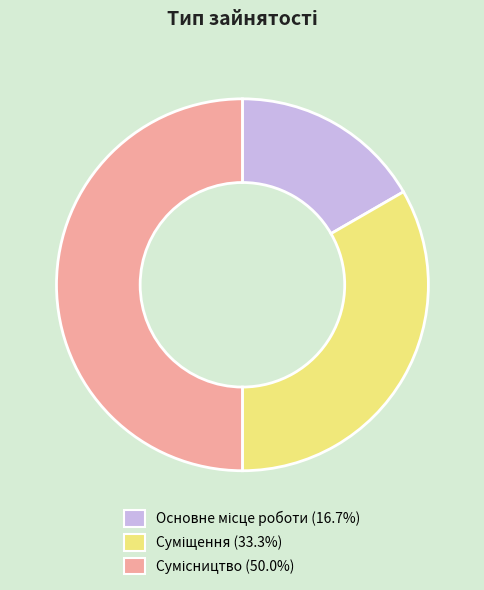

To the nearest percent, what is the average slice percentage?

33%